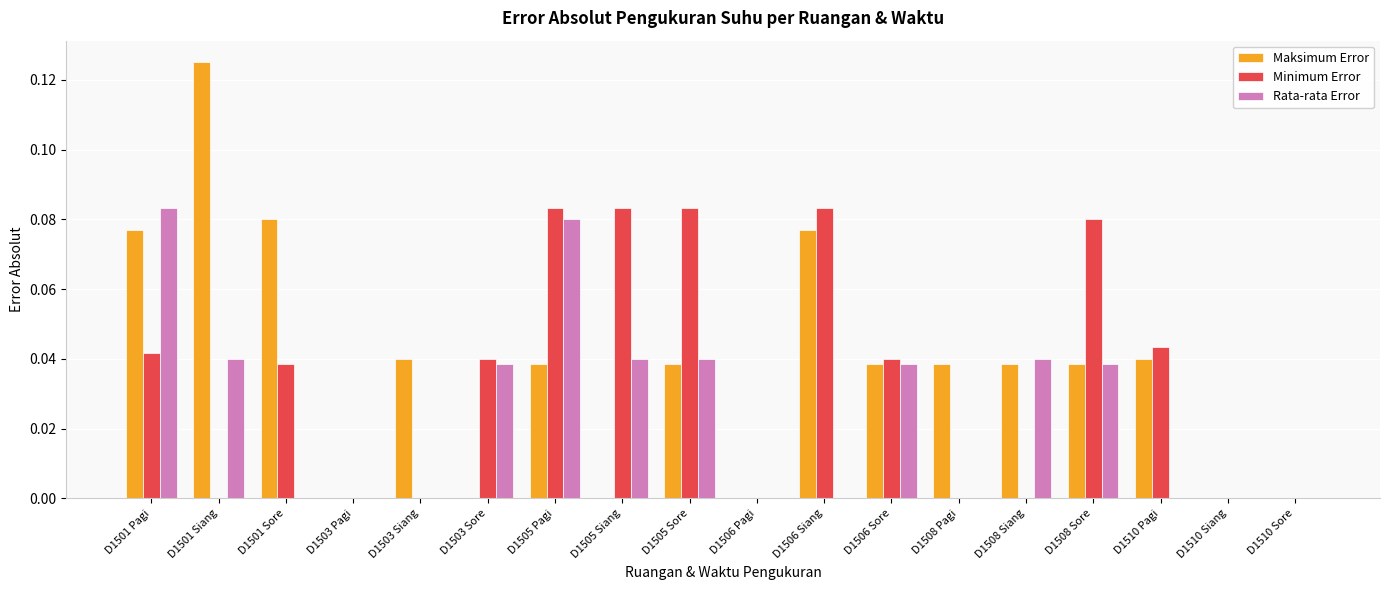

The Maksimum Error series shows 0.1 at D1503 Pagi. True or false?

False